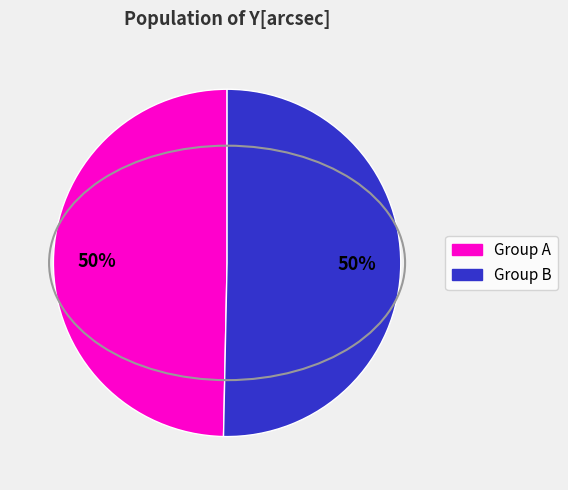

To the nearest percent, what is the average slice percentage?

50%